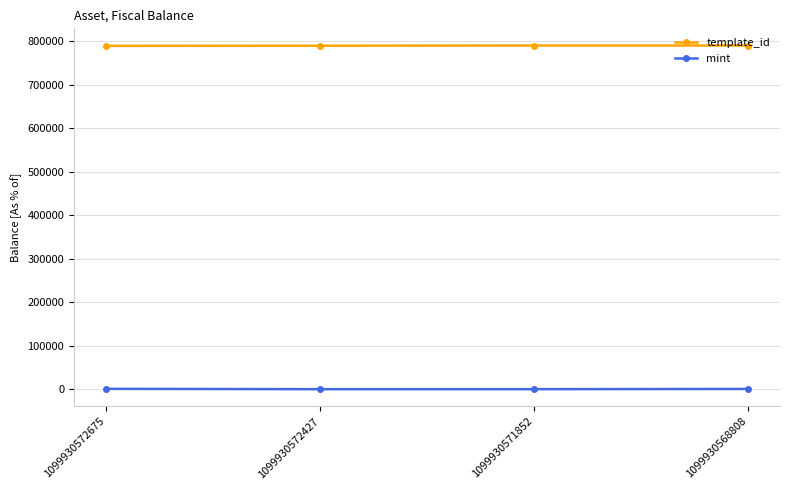

Rank the series by their average value, from highest to lowest.

template_id, mint